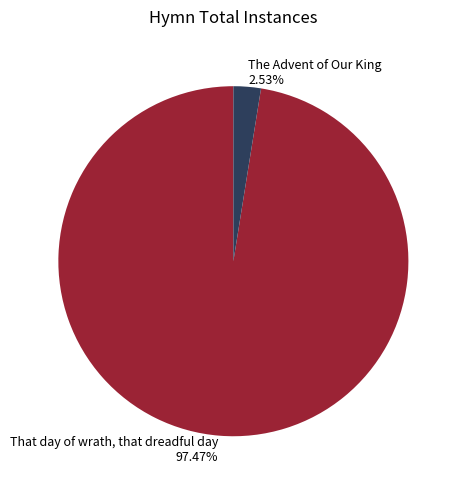

To the nearest percent, what is the difference between the The Advent of Our King and That day of wrath, that dreadful day slice percentages?

95%